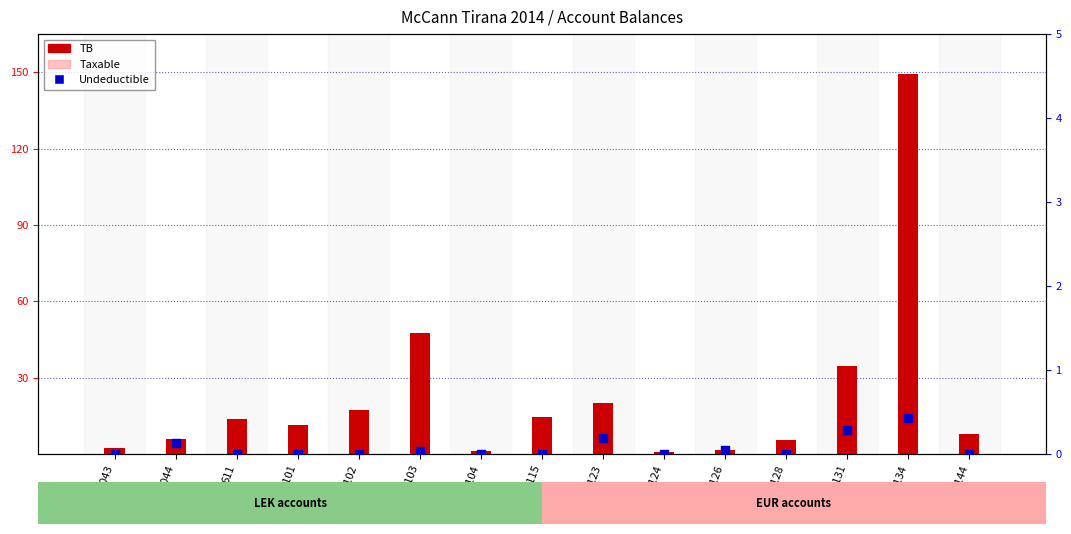

At which category is the sum across all series the highest?

61134